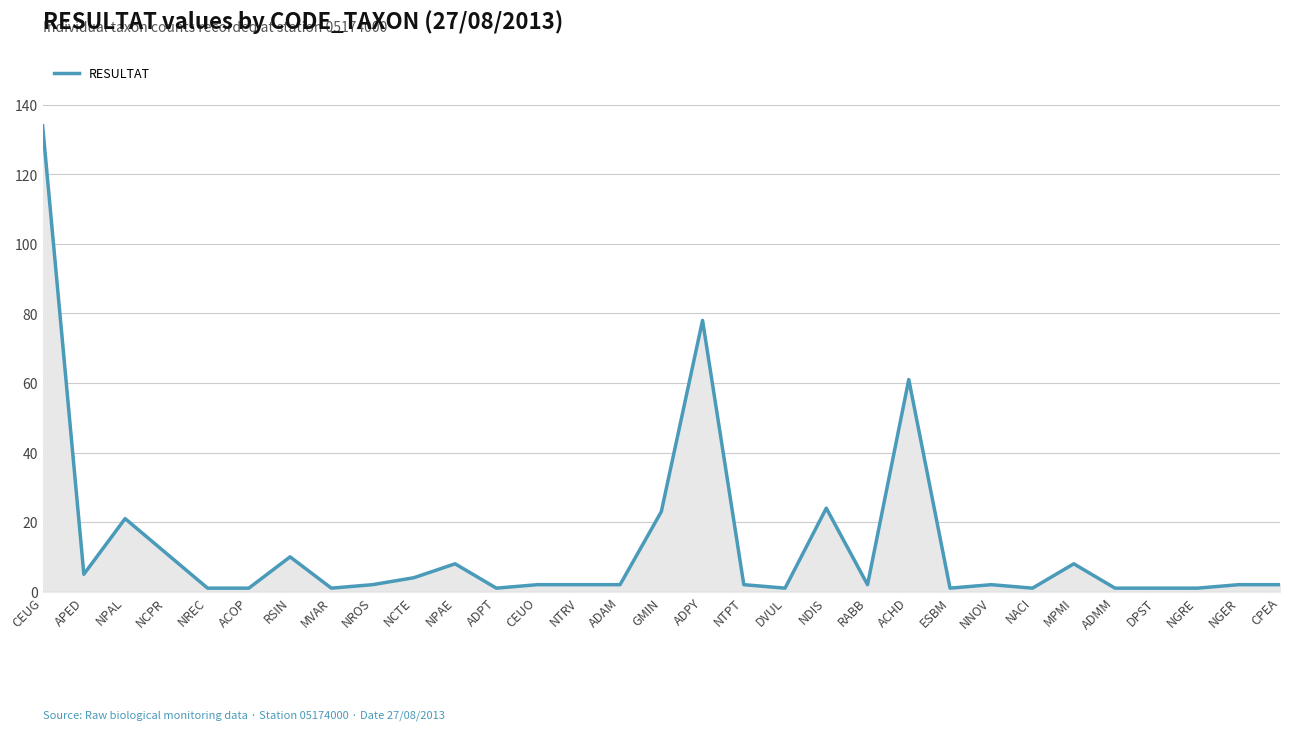

Approximately how many times larger is the value at NPAL compared to ACHD?

0.3